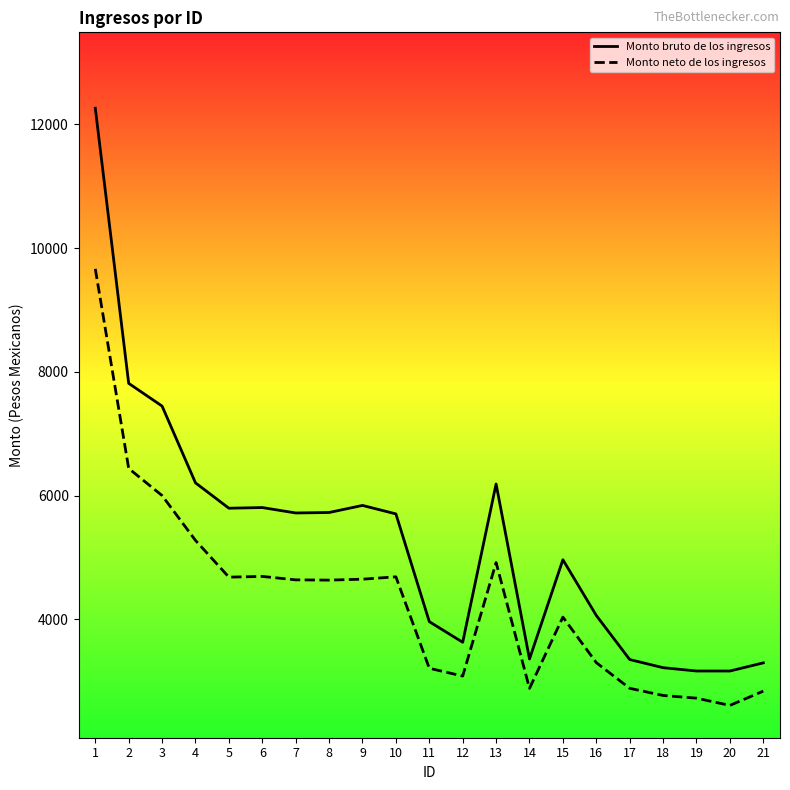

What is the difference between the highest and lowest values at 13?

1268.9